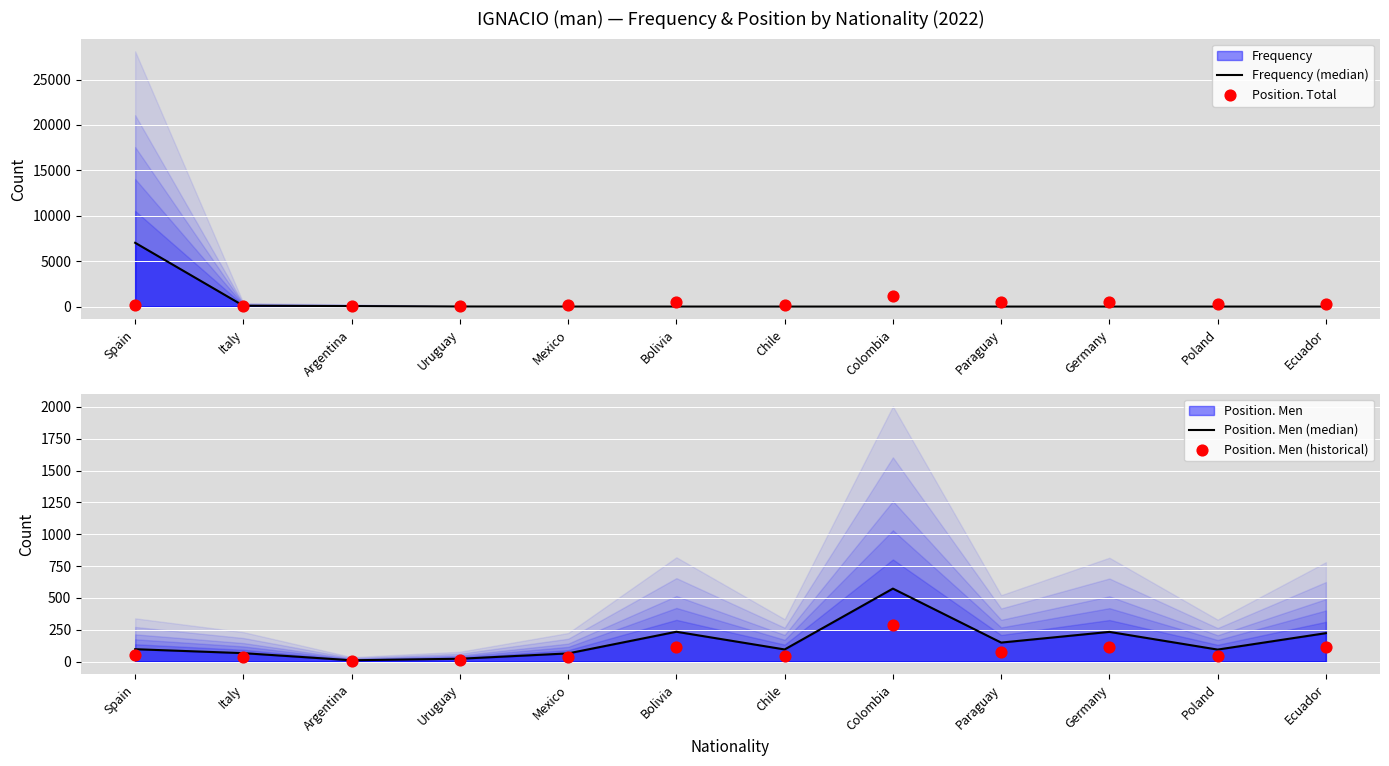

Which series reaches the maximum Y coordinate?

Frequency (median)